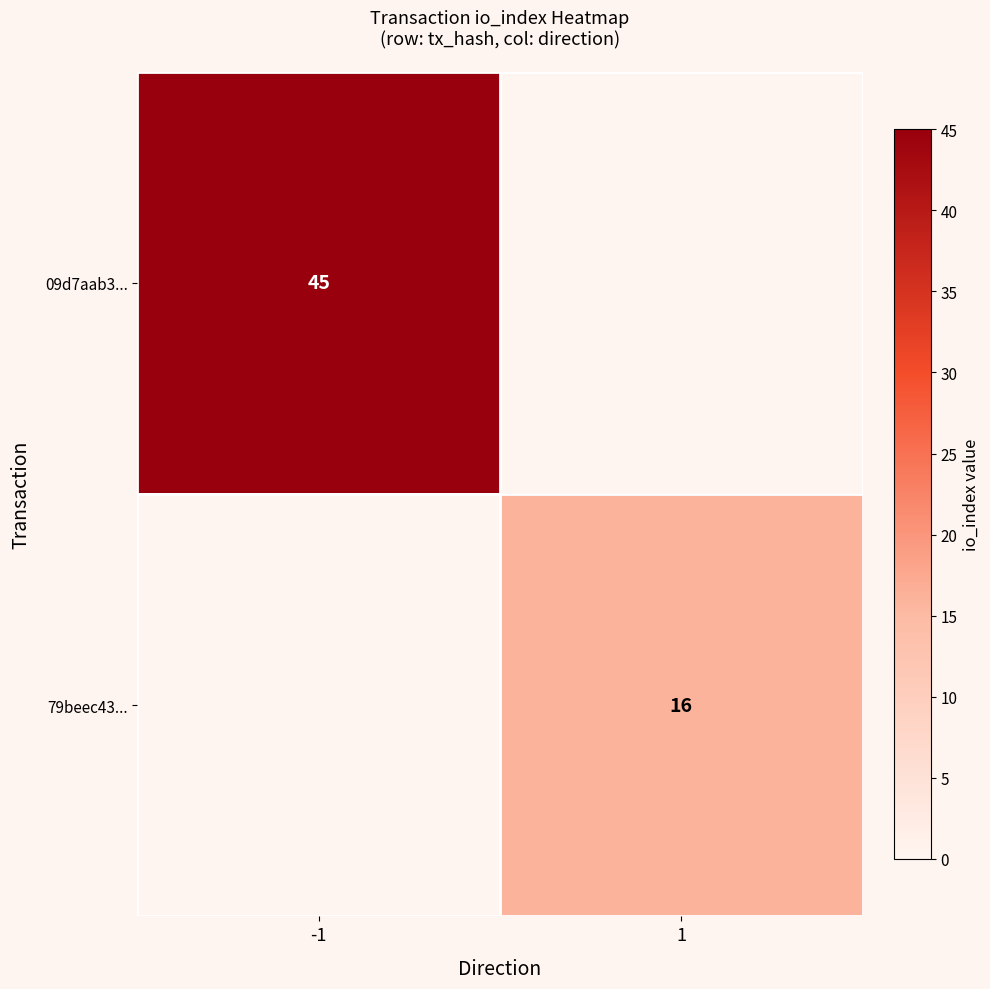

Is it true that 79beec43... equals 16 at 1?

True